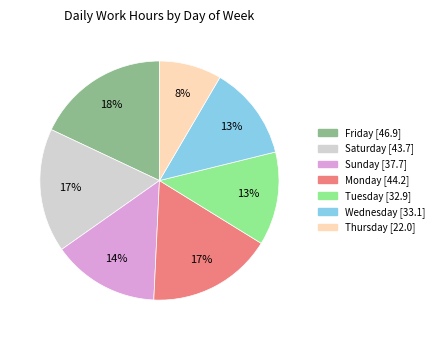

Count the number of slices in the pie.

7